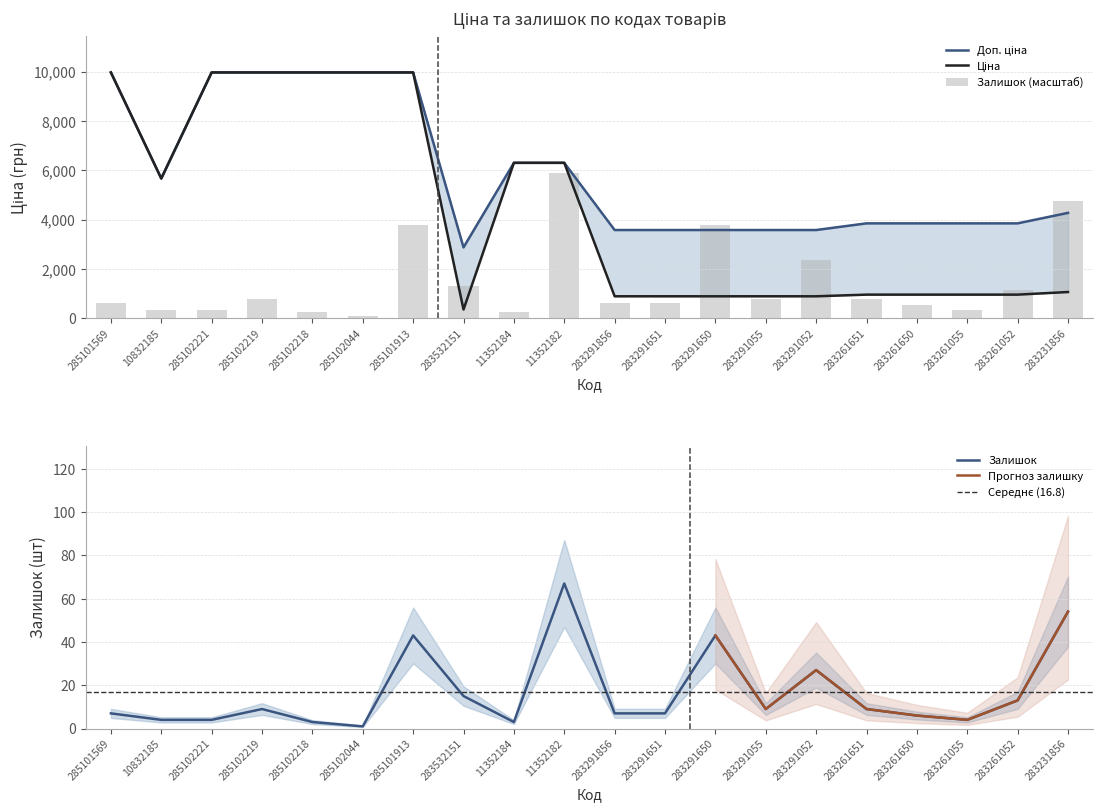

What is the highest value of the Залишок series?

67